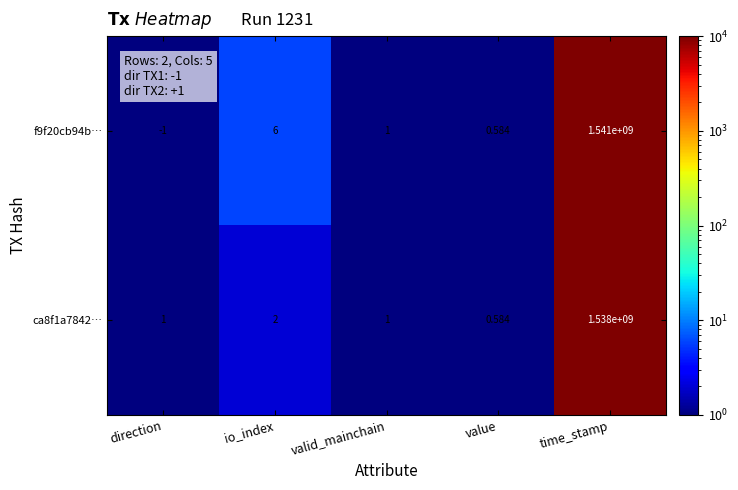

Which series changed the most between direction and value?

f9f20cb94b…